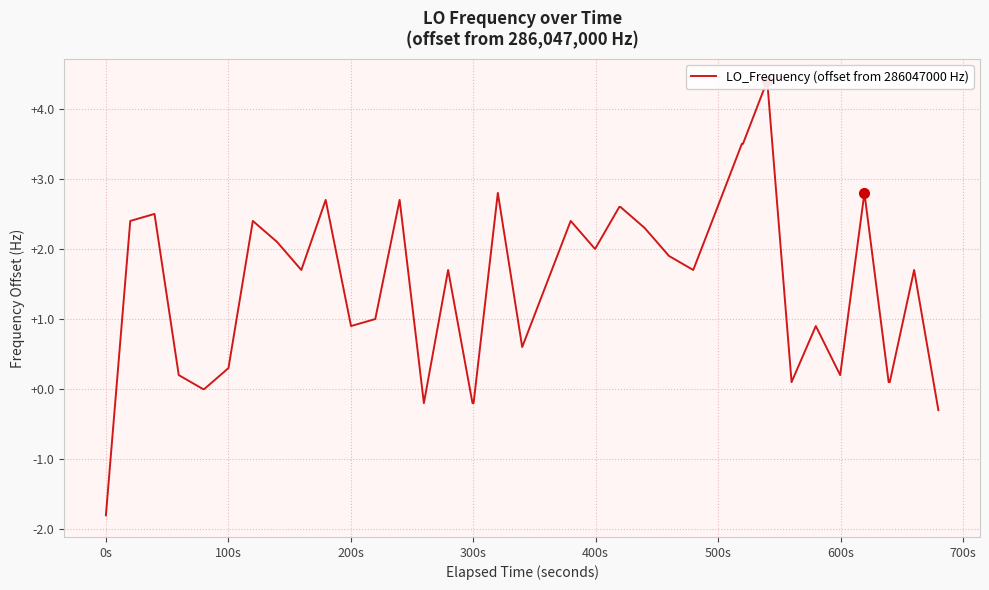

How many values are below zero?

5